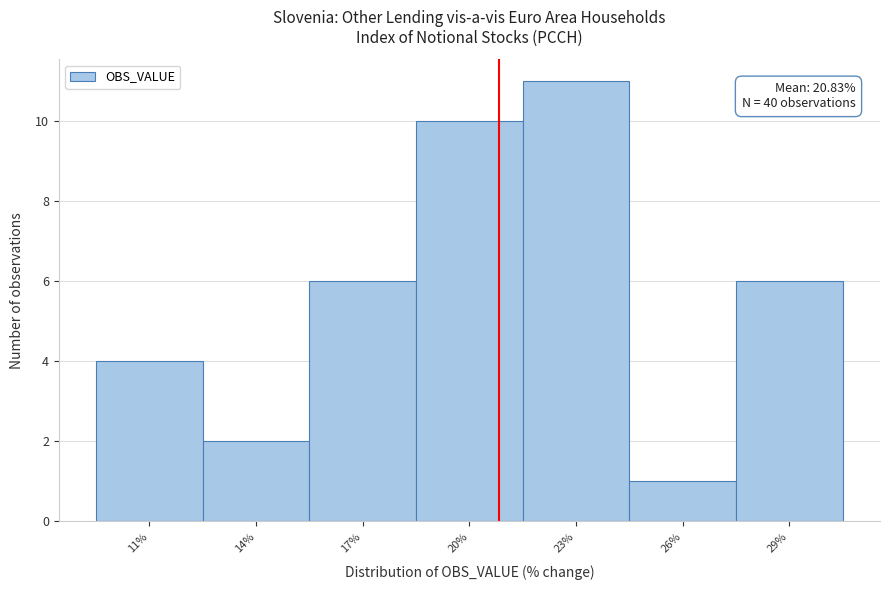

Over which range of the x-axis is the bar tallest?

21.5 to 24.5